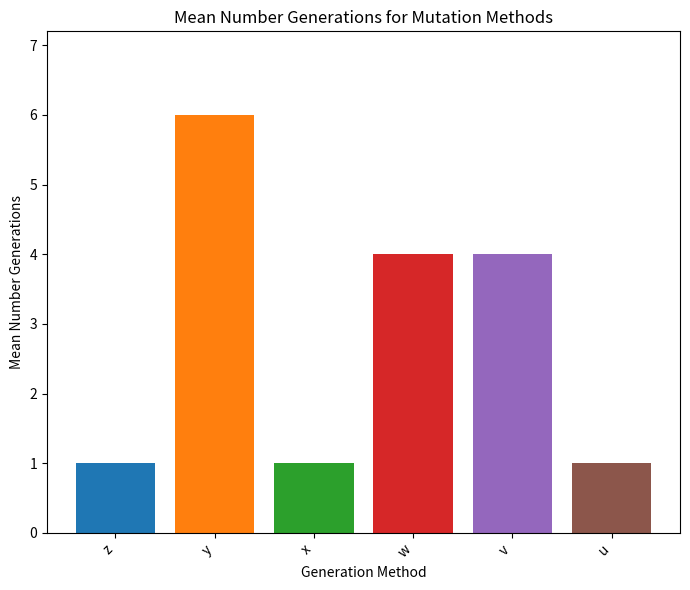

What is the maximum value shown in the chart?

6